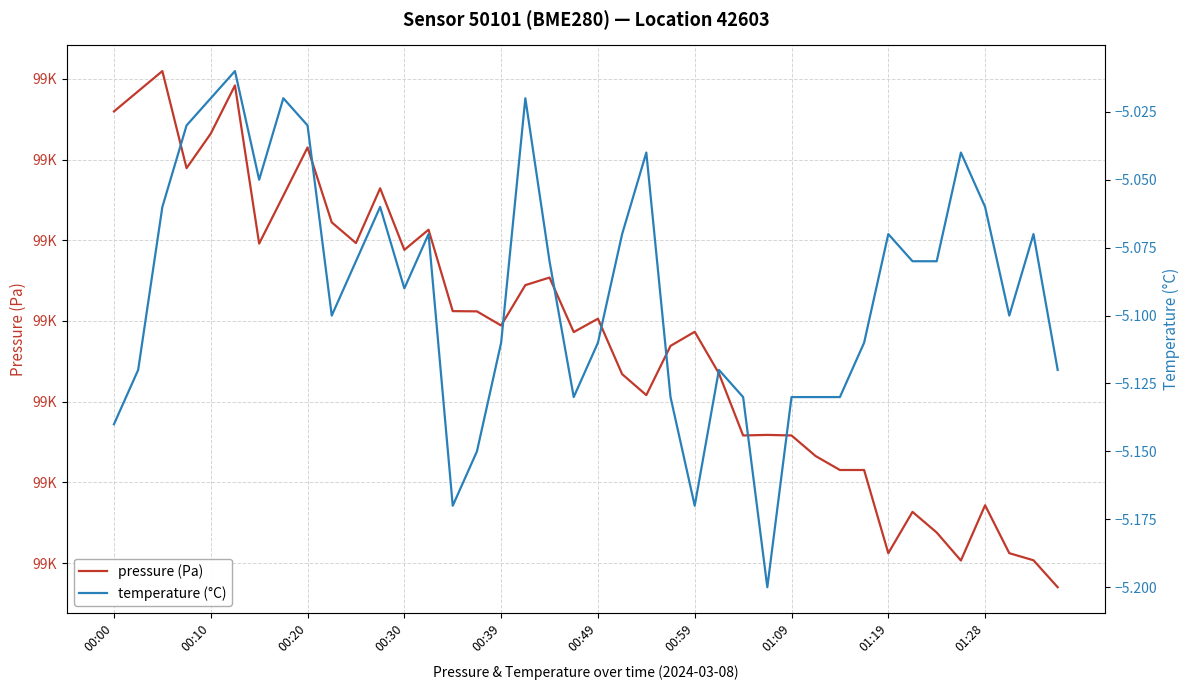

Which series has the largest total across all categories?

pressure (Pa)